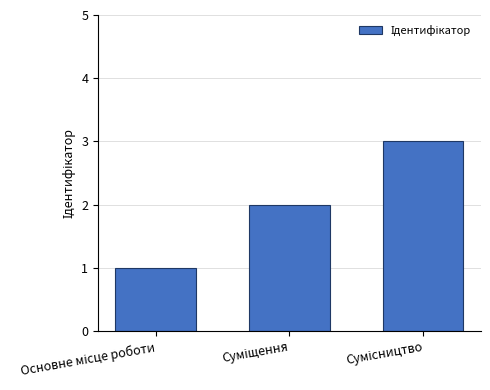

What is the sum of all values?

6